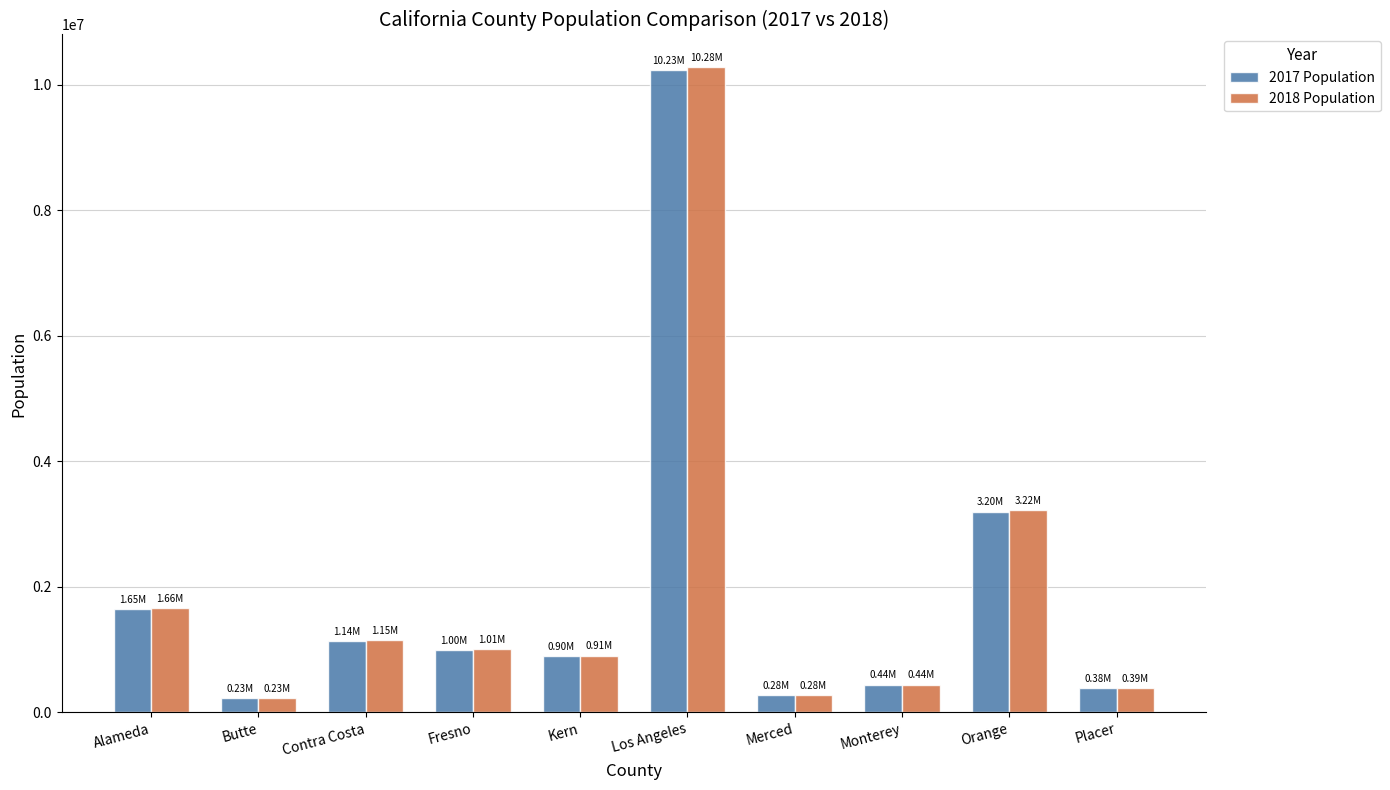

What is the difference between the maximum and minimum values in the 2018 Population series?

10056108